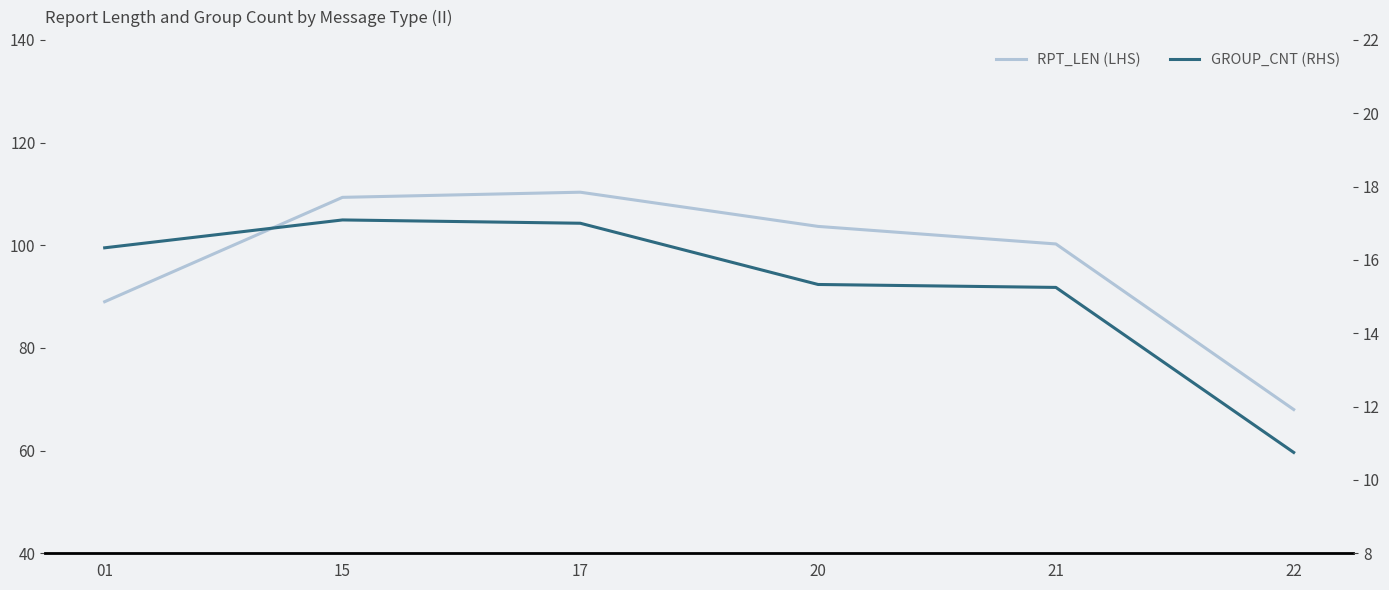

True or false: GROUP_CNT (RHS) and RPT_LEN (LHS) intersect in this chart.

False